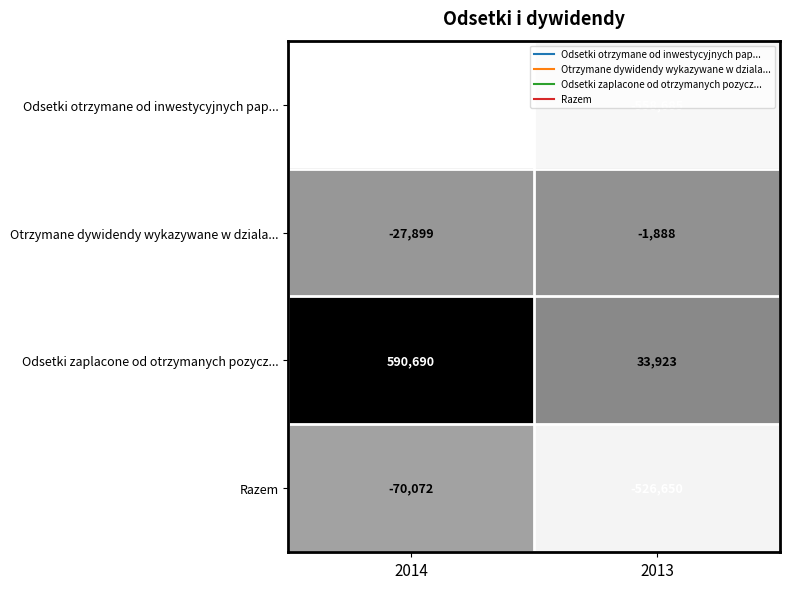

What is the difference between the Odsetki otrzymane od inwestycyjnych pap... values at 2013 and 2014?

74178